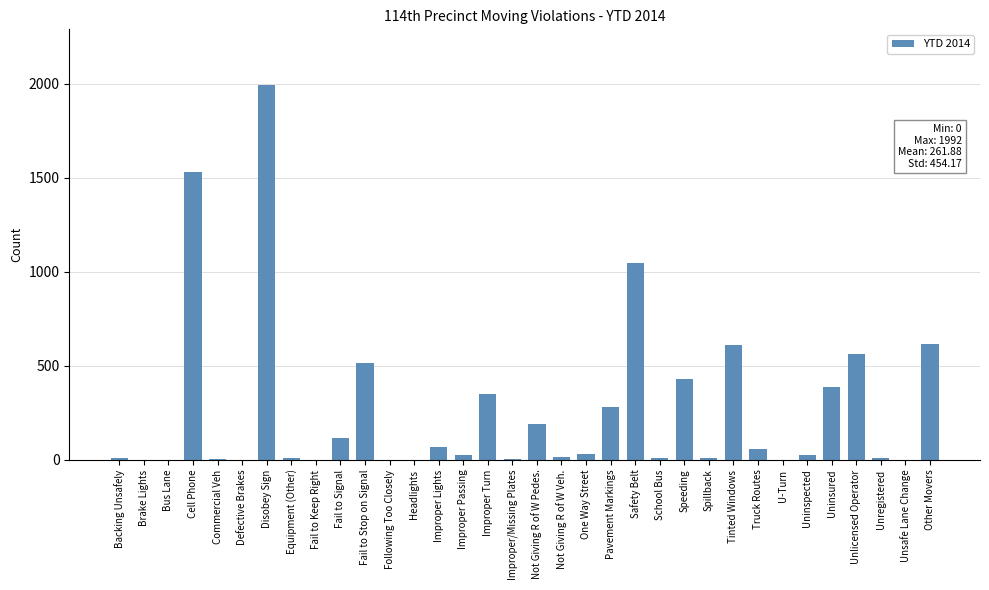

Are the bars grouped side by side (vs. stacked)?

No